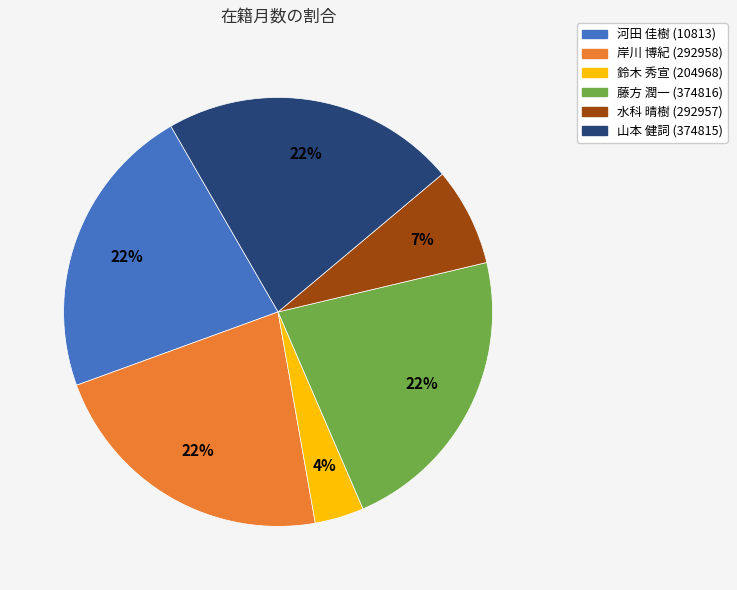

To the nearest percent, what portion does 岸川 博紀 (292958) represent?

22%